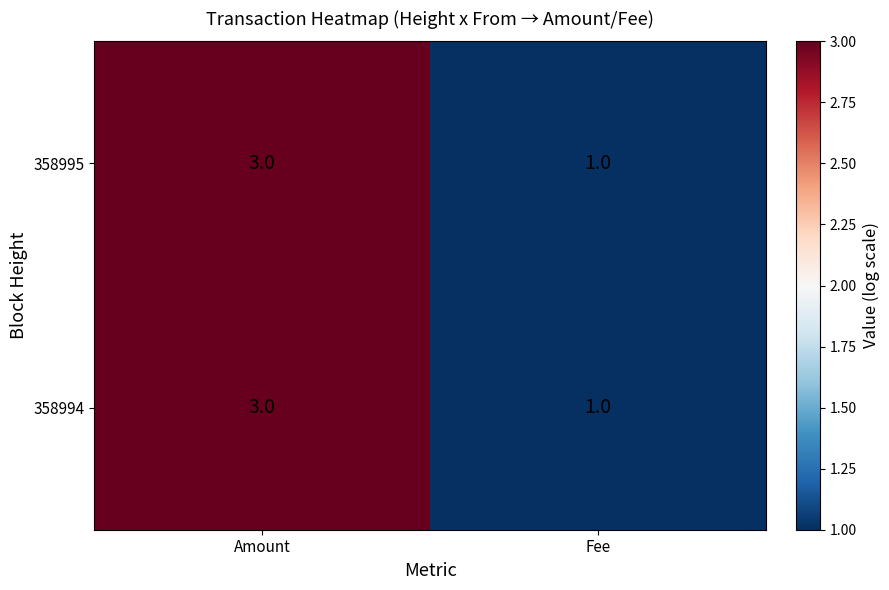

True or false: 358994 has a value of 3 at Amount.

True